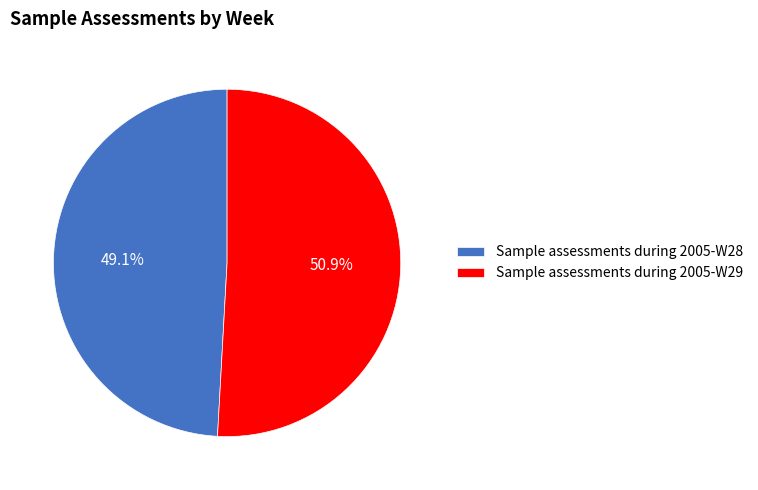

Count the number of slices in the pie.

2